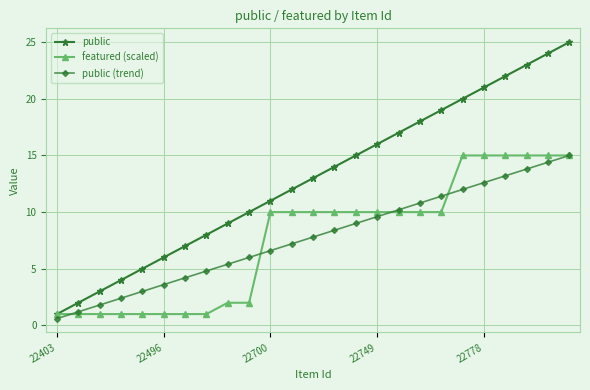

What is the value of the public (trend) point at the 16th from the left?

9.6